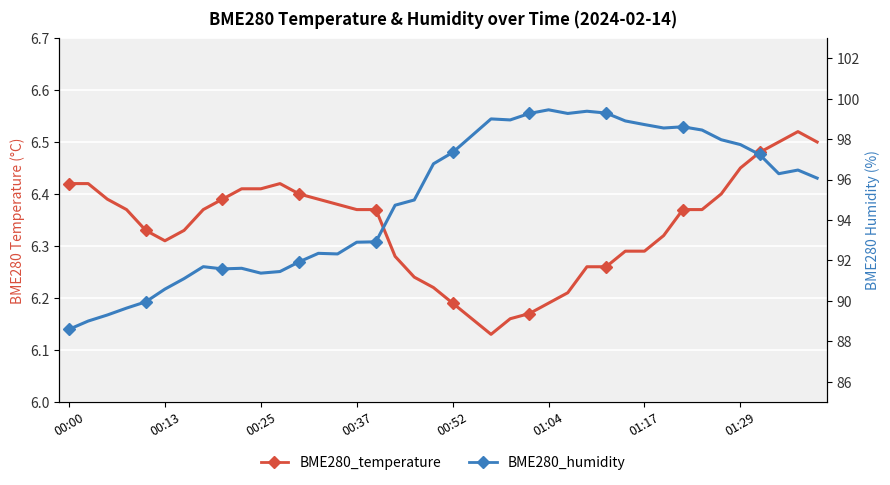

How many BME280_temperature values are between 6 and 7?

40